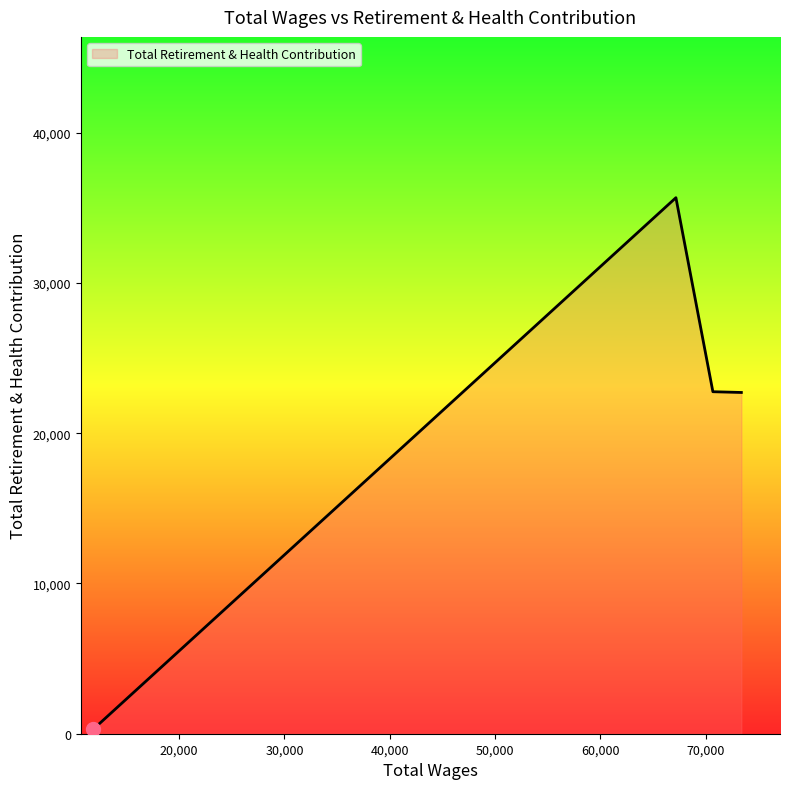

True or false: the data has more than 0 interior local peaks.

True